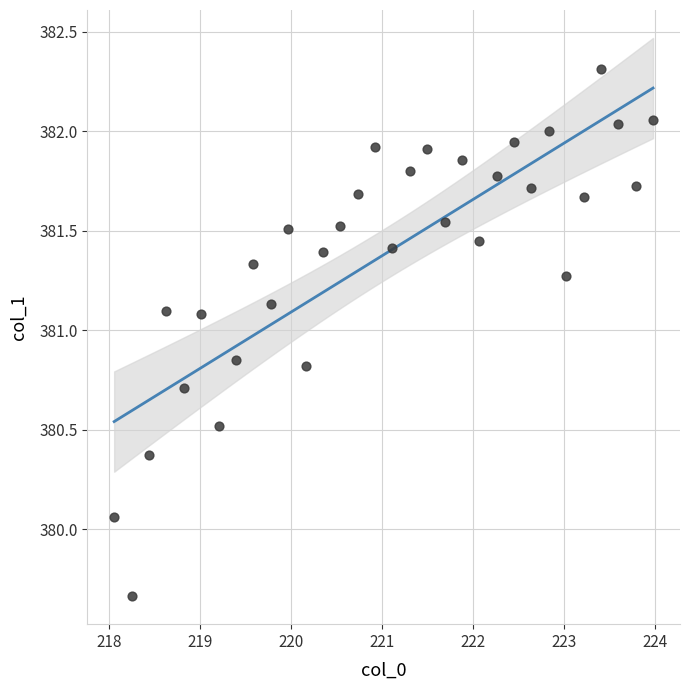

What is the range of X values (max minus min)?

5.9